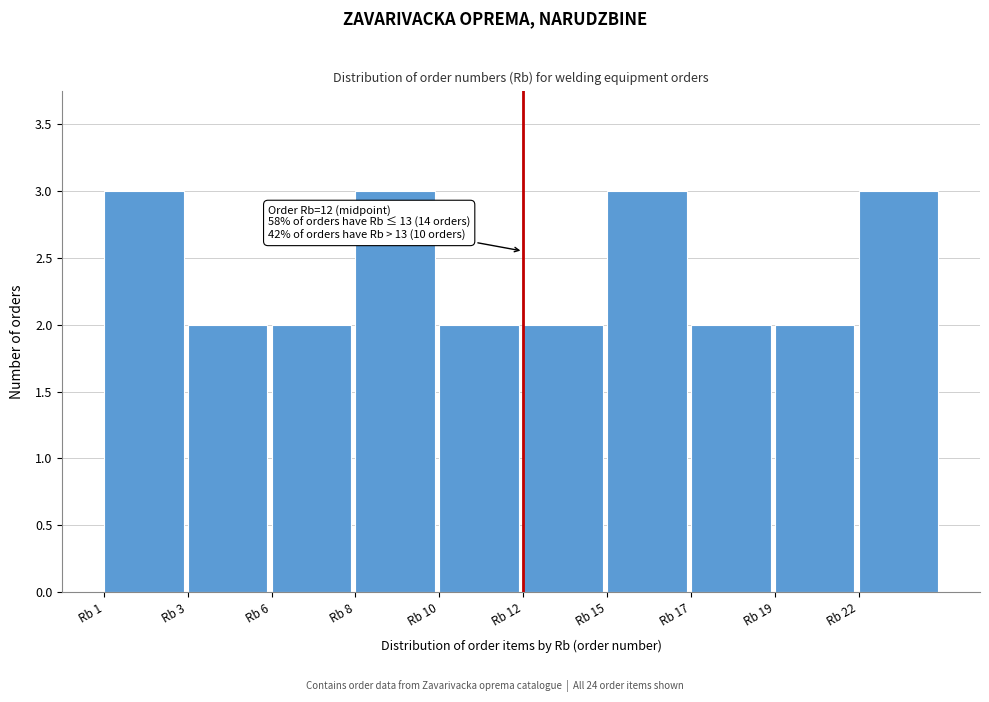

Reading right to left, transcribe all the data shown in this chart.

3	2	2	3	2	2	3	2	2	3